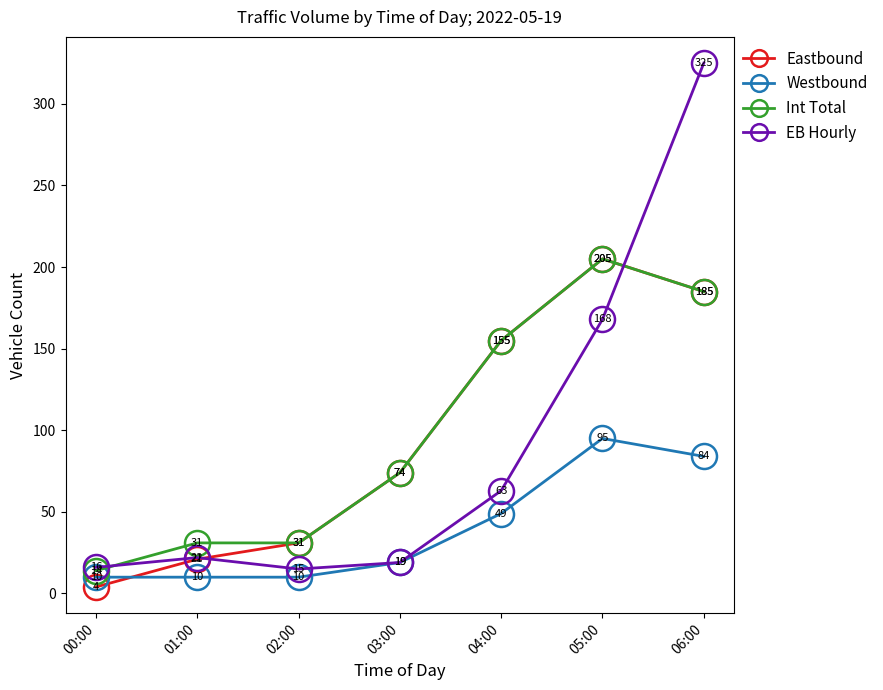

Between which two adjacent categories do Westbound and Eastbound first intersect?

00:00 and 01:00